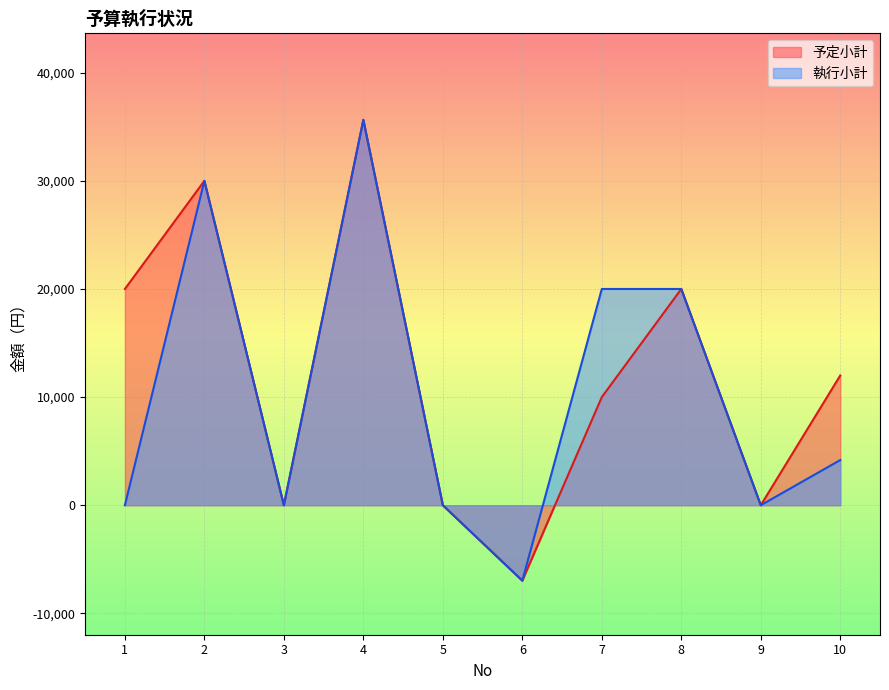

What is the maximum value for 予定小計?

35640